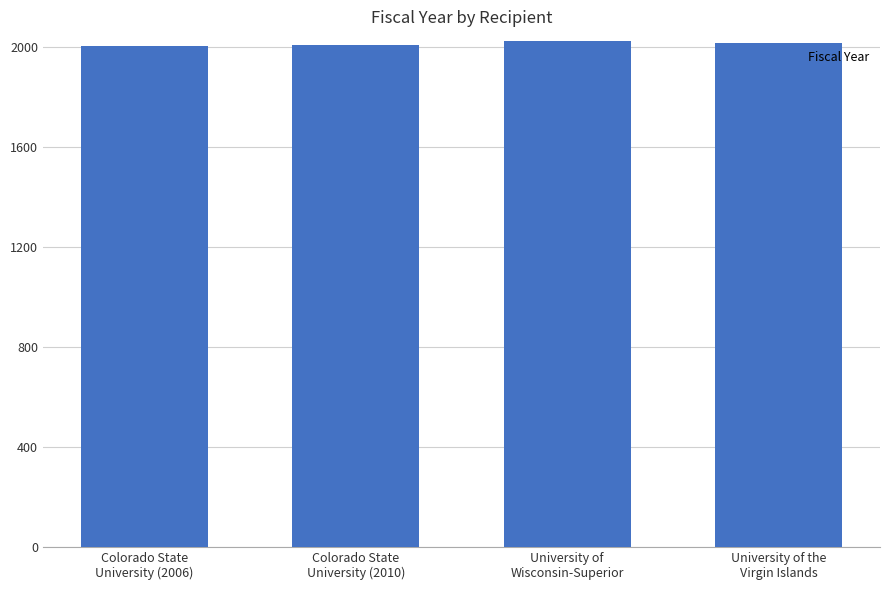

What is the sum of the values at Colorado State
University (2010) and Colorado State
University (2006)?

4016